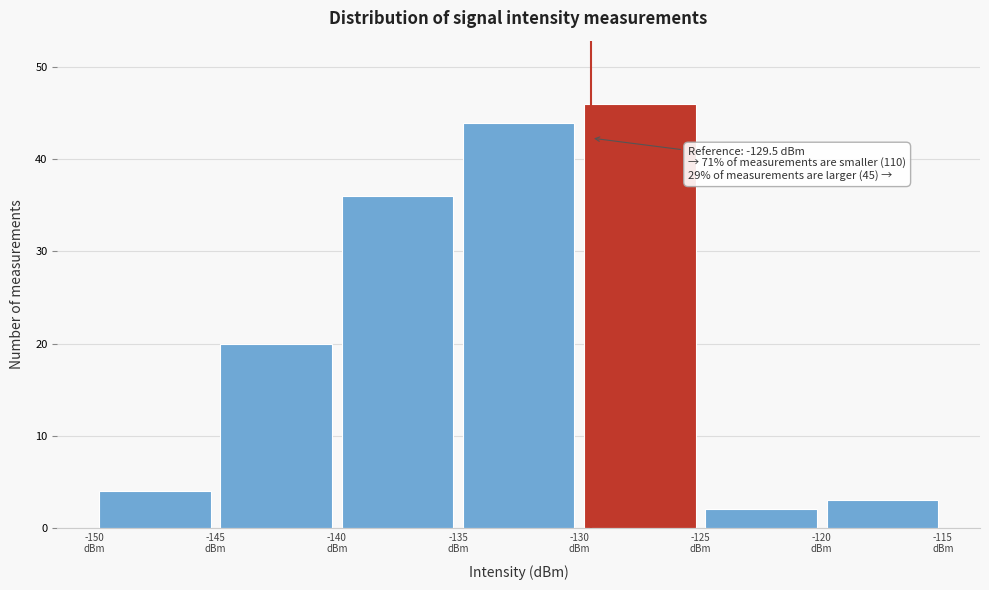

Over which range of the x-axis is the bar tallest?

-130 to -125